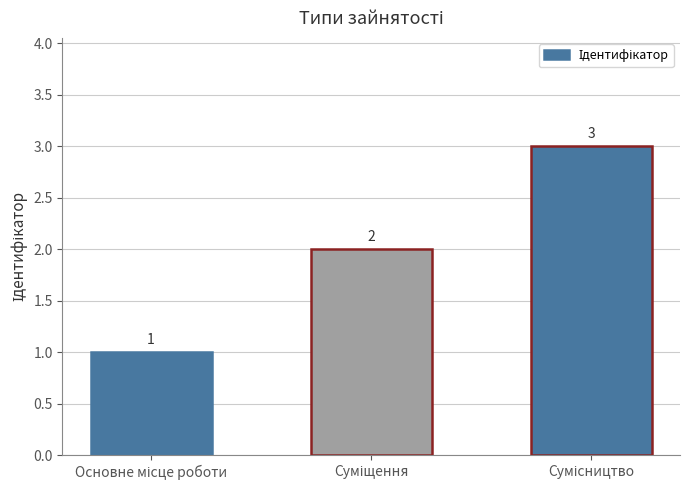

How many values are between 1 and 3?

3